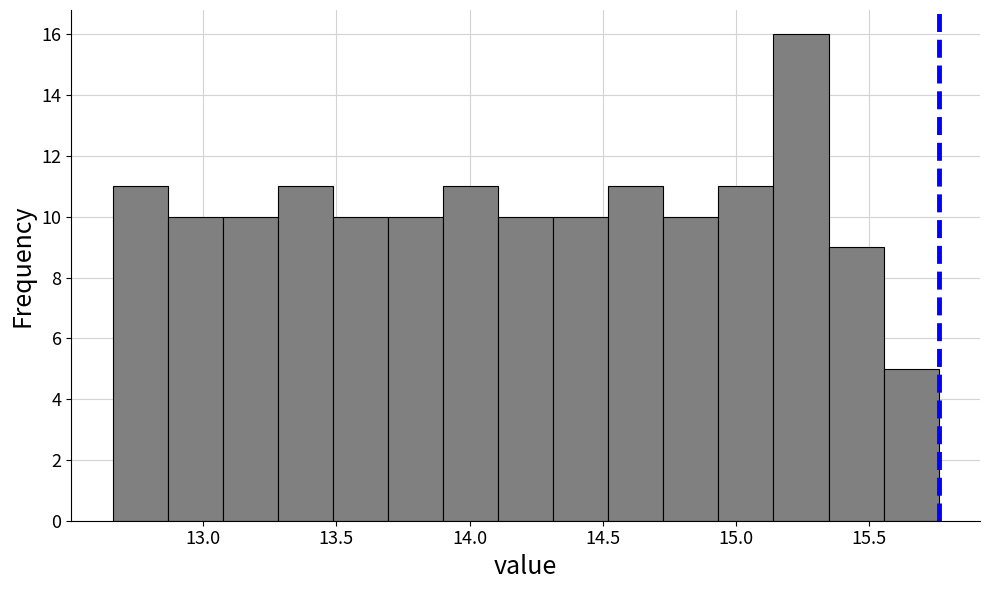

Reading left to right, list every bar in this chart as the range it spans on the x-axis followed by its height. Neither the bar edges nor the heights are printed on the chart, so give them approximately, as read against the axes.

12.65 to 12.85: 11
12.85 to 13.05: 10
13.05 to 13.30: 10
13.30 to 13.50: 11
13.50 to 13.70: 10
13.70 to 13.90: 10
13.90 to 14.10: 11
14.10 to 14.30: 10
14.30 to 14.50: 10
14.50 to 14.75: 11
14.75 to 14.95: 10
14.95 to 15.15: 11
15.15 to 15.35: 16
15.35 to 15.55: 9
15.55 to 15.75: 5